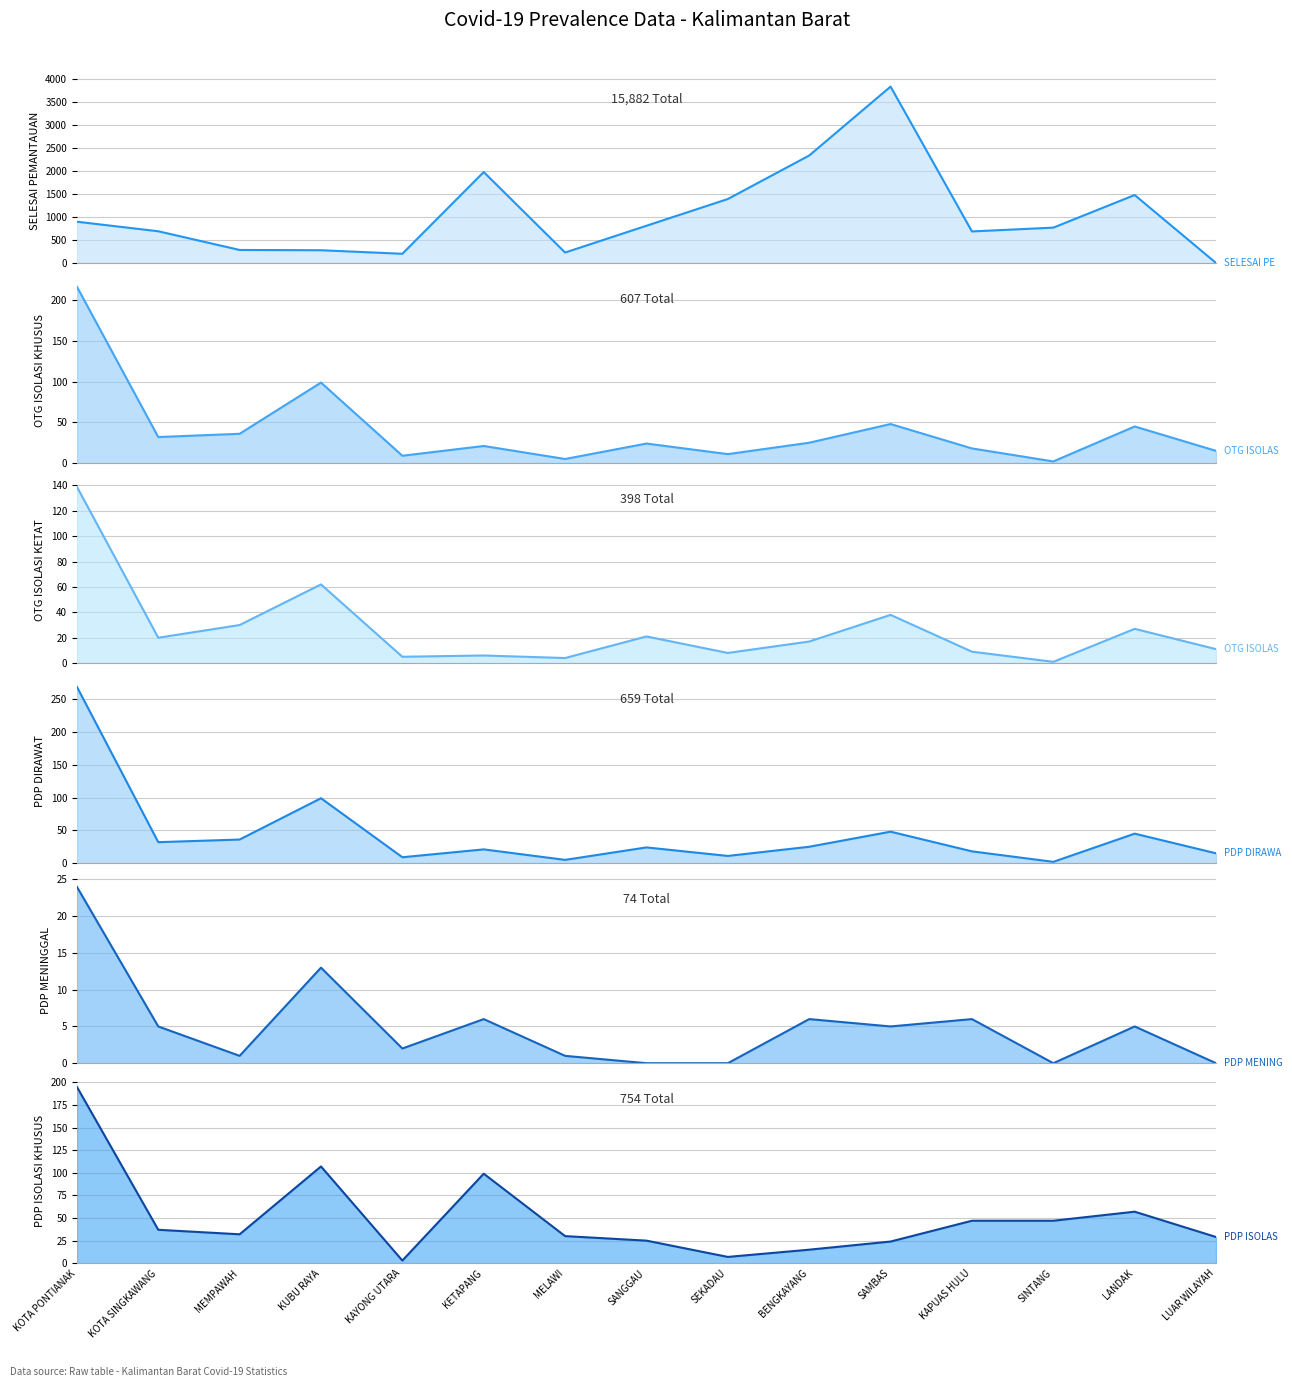

Which category has the highest value in the PDP MENINGGAL series?

KOTA PONTIANAK